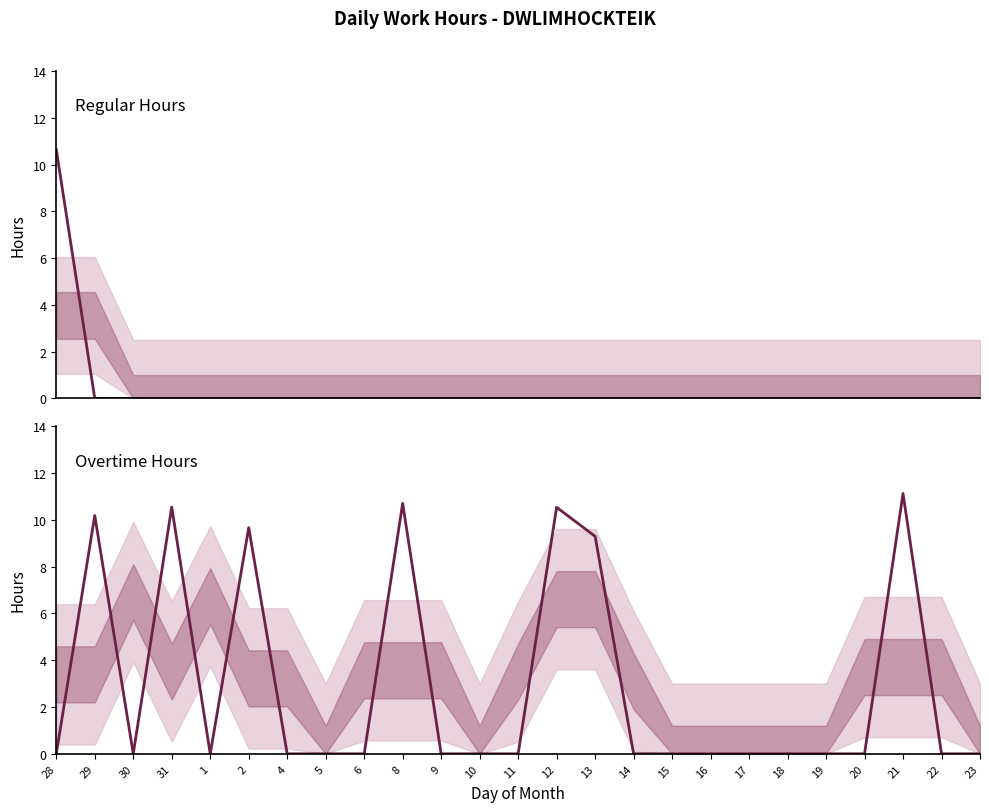

What is the label of the 17th point from the right?

6